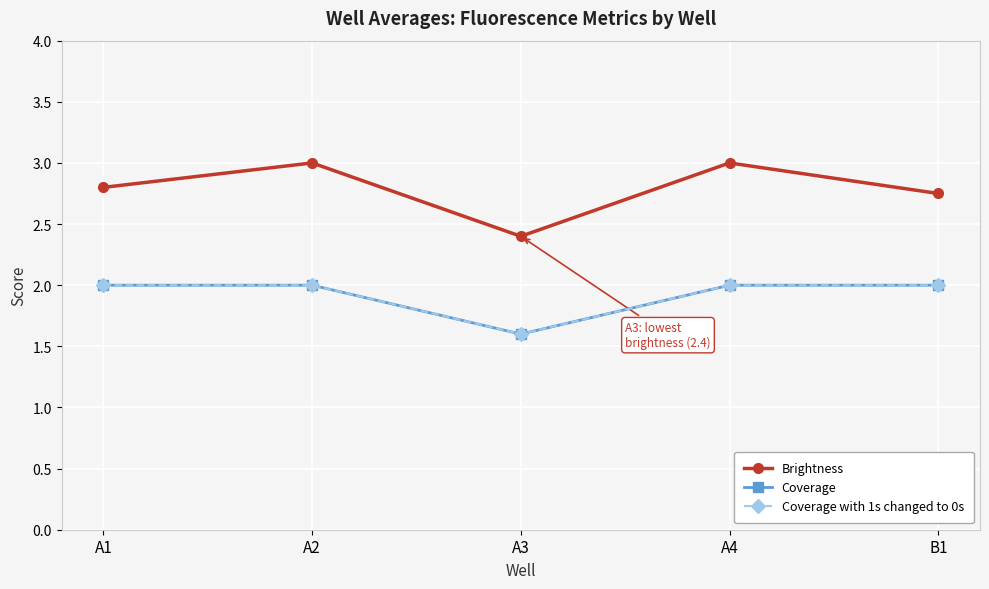

True or false: Coverage and Coverage with 1s changed to 0s cross at least once.

False